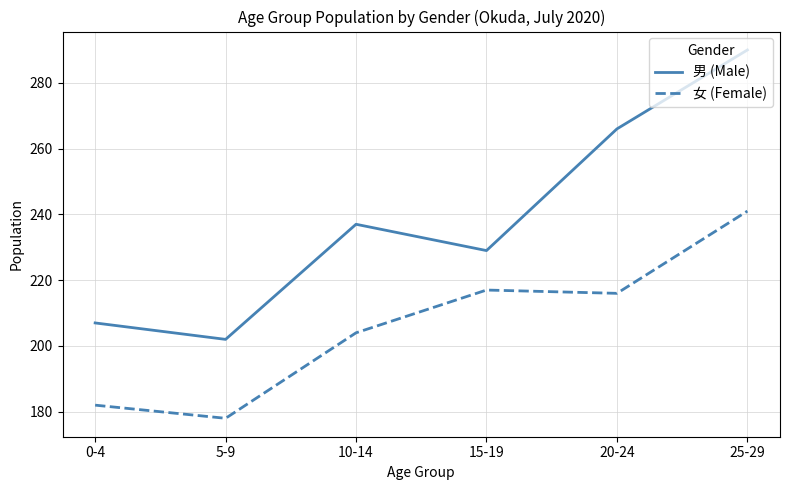

True or false: 男 (Male) and 女 (Female) intersect in this chart.

False